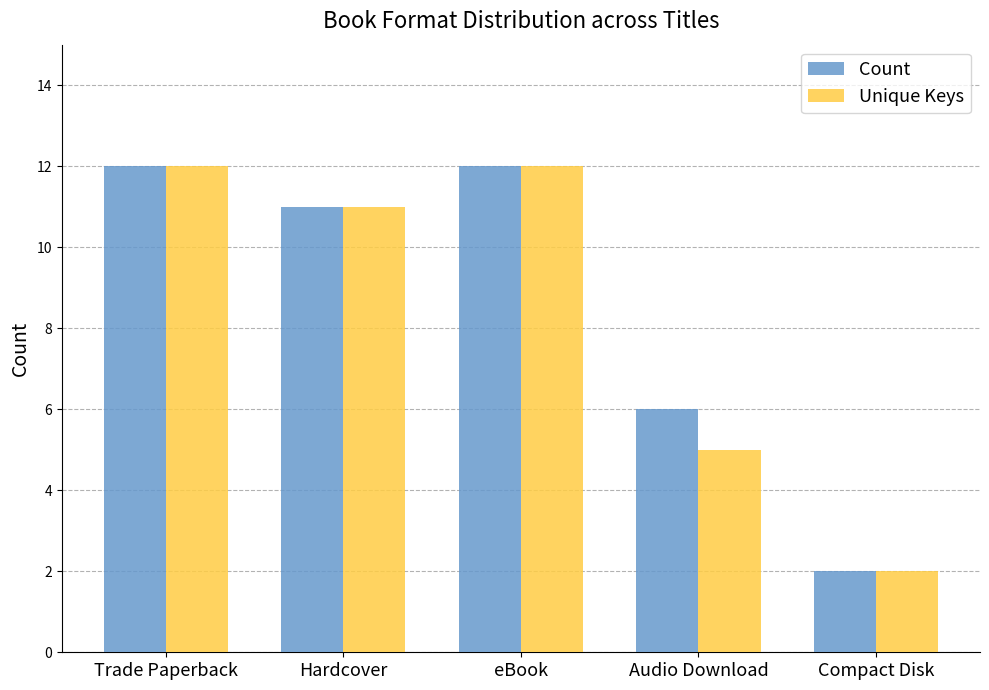

At how many categories does at least one series exceed 4?

4